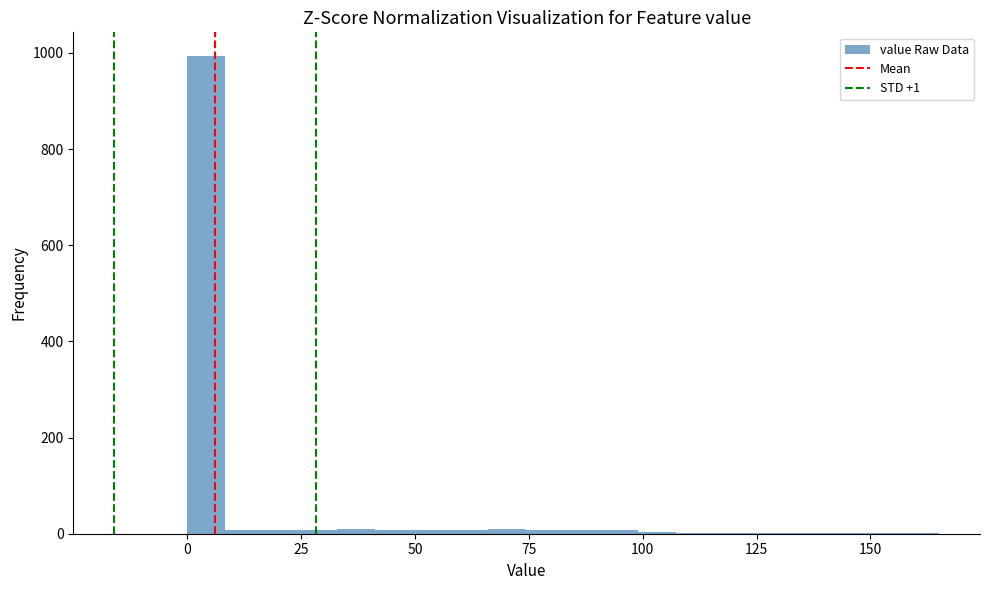

Around what value on the x-axis is the tallest bar? Give the approximate position of its centre, as read against the axis.

5